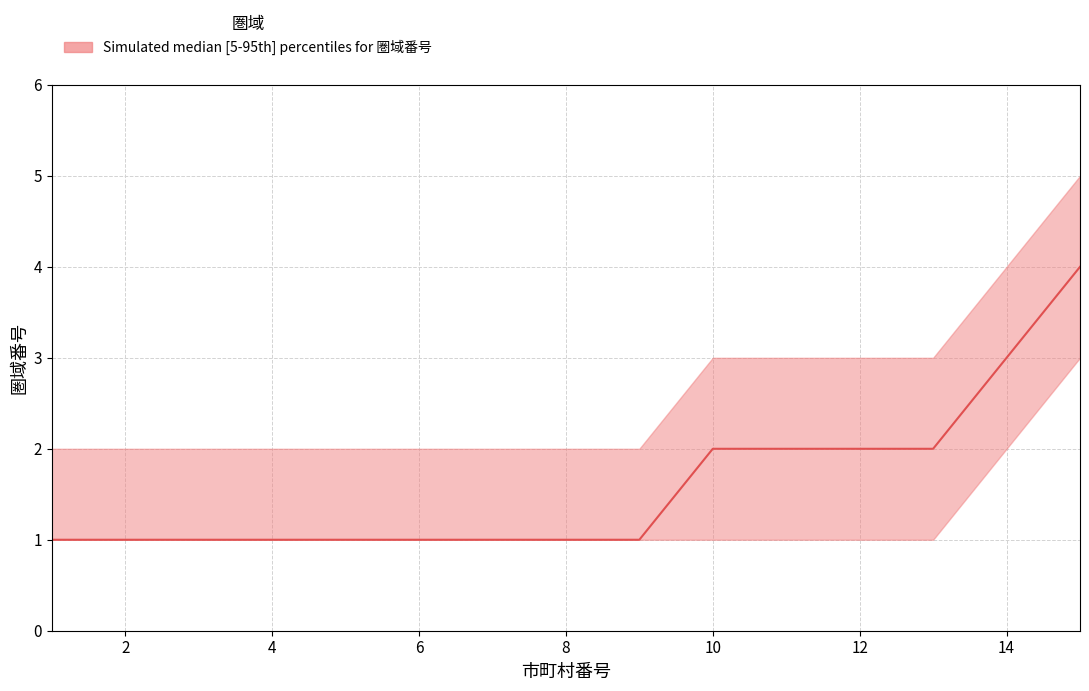

Rank the series by their maximum value, from lowest to highest.

圏域番号_lower, 圏域番号_median, 圏域番号_upper